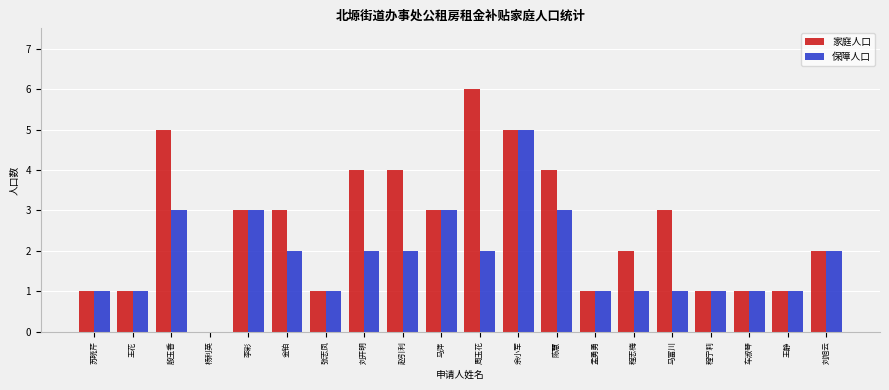

Between 周玉花 and 陈慧, which series saw the biggest shift?

家庭人口